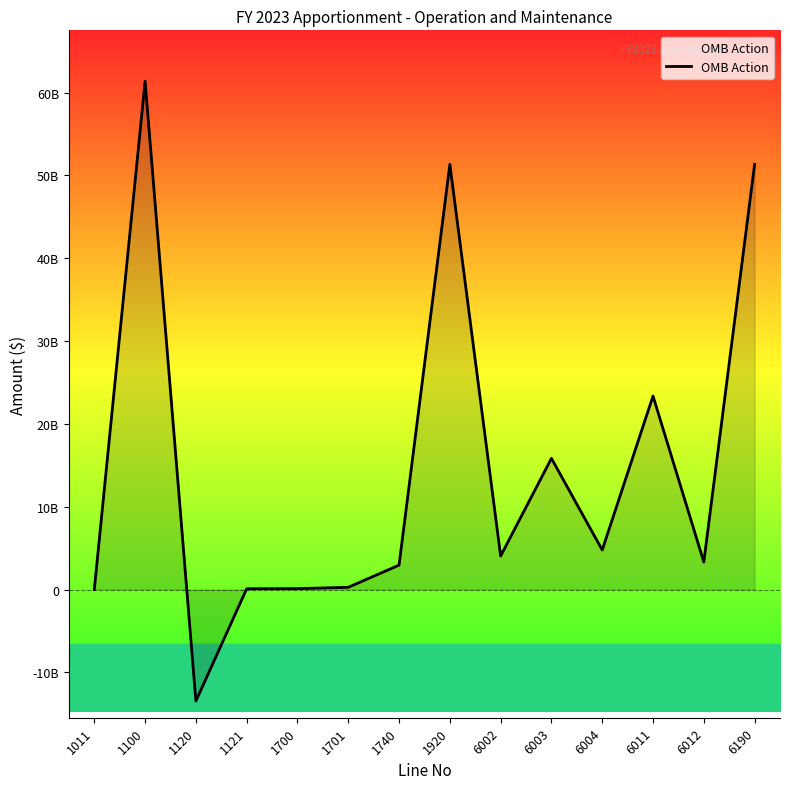

Is this an area chart (filled region under the line)?

Yes